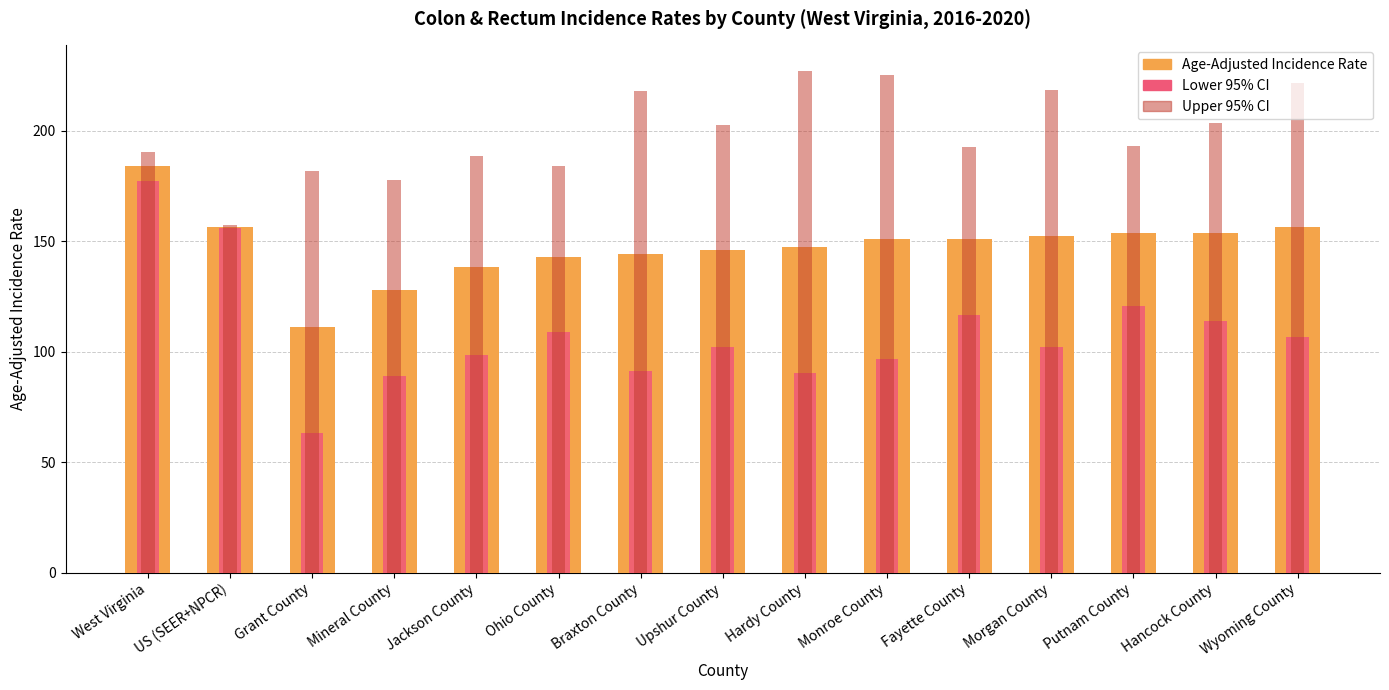

What is the sum of the Age-Adjusted Incidence Rate values at Braxton County and Mineral County?

272.3